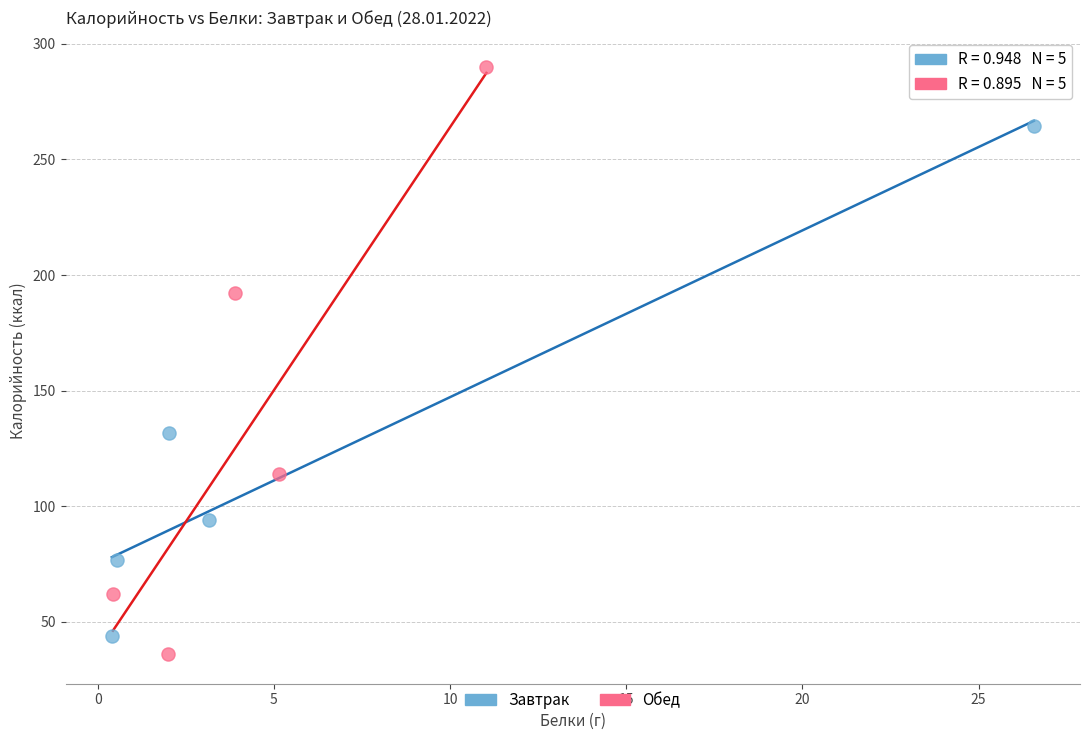

Which series has the widest spread of Y values?

Обед